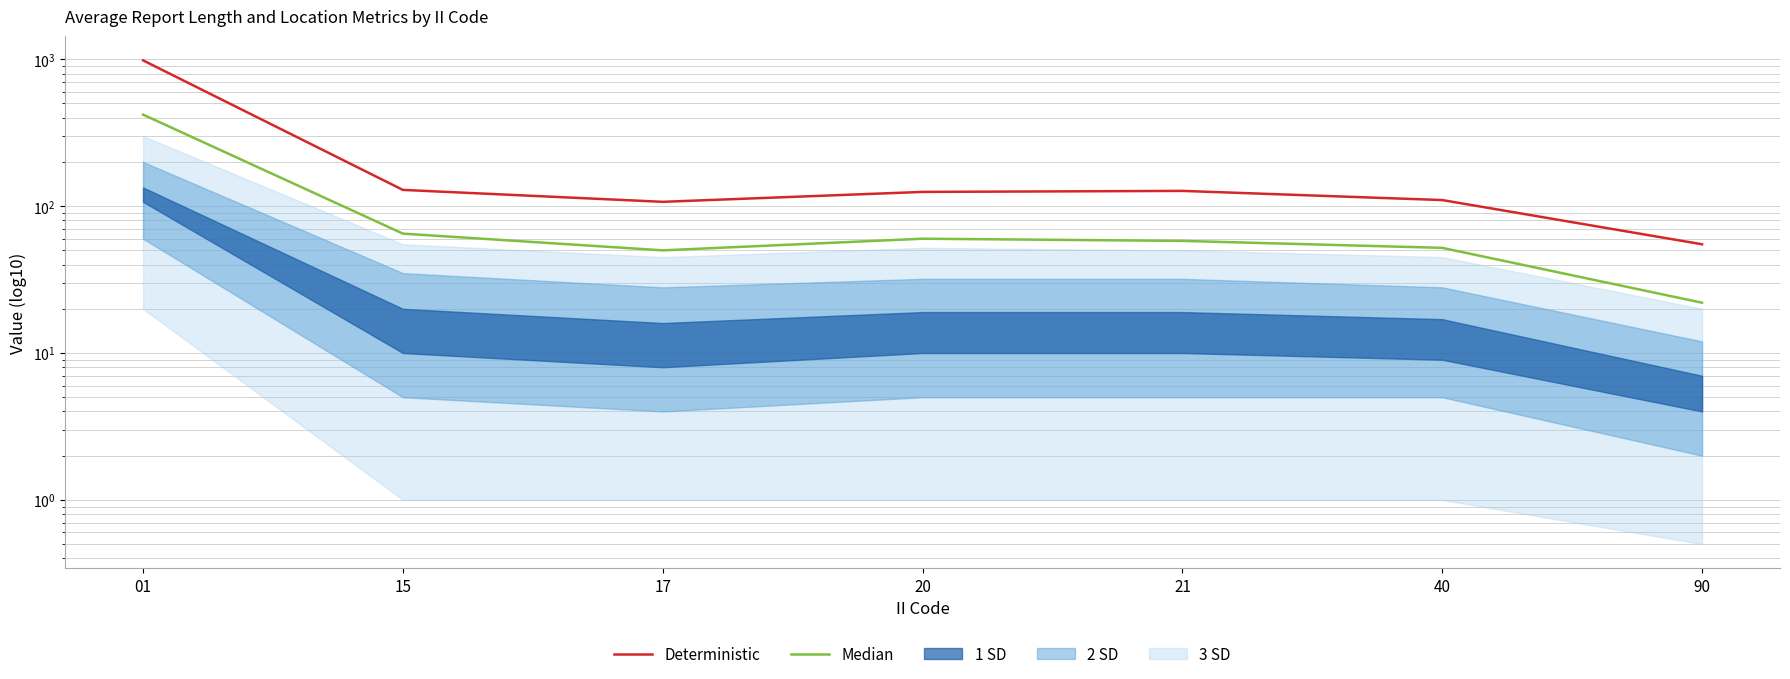

True or false: Deterministic and Median cross at least once.

False